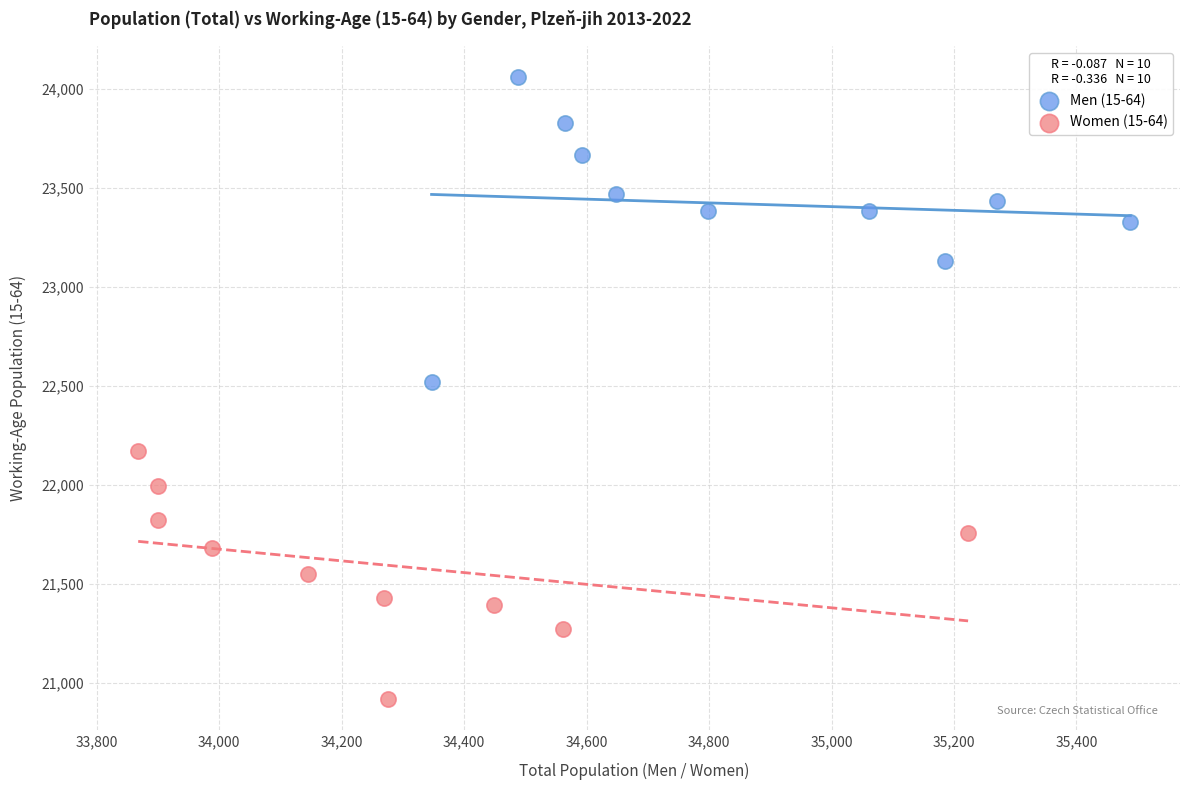

What are all the series names shown in the legend?

Men (15-64), Women (15-64)